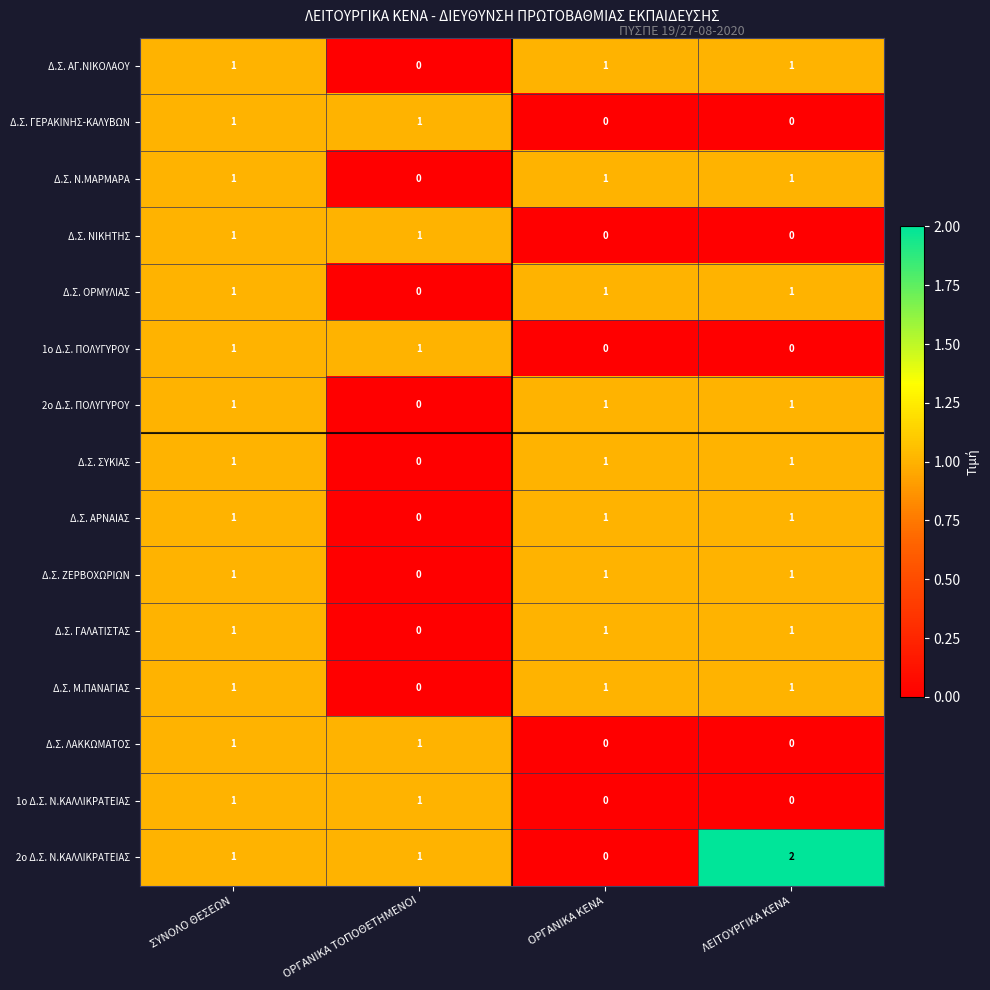

The value of 2ο Δ.Σ. Ν.ΚΑΛΛΙΚΡΑΤΕΙΑΣ at ΟΡΓΑΝΙΚΑ ΤΟΠΟΘΕΤΗΜΕΝΟΙ is 0. True or false?

False